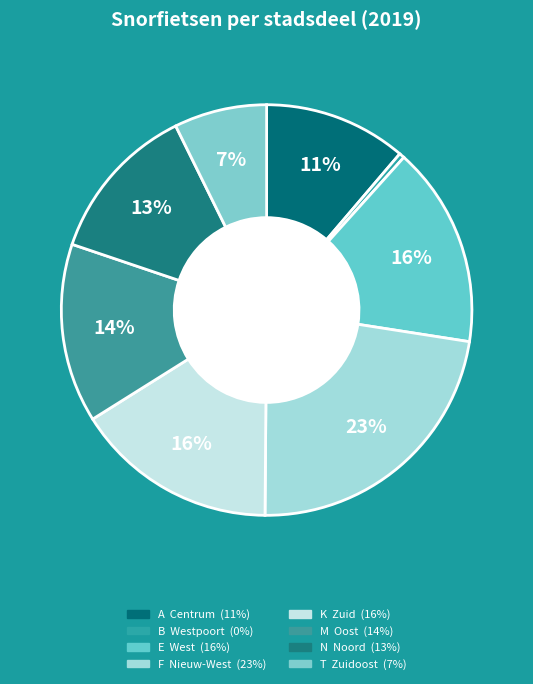

How many segments does this pie chart have?

8